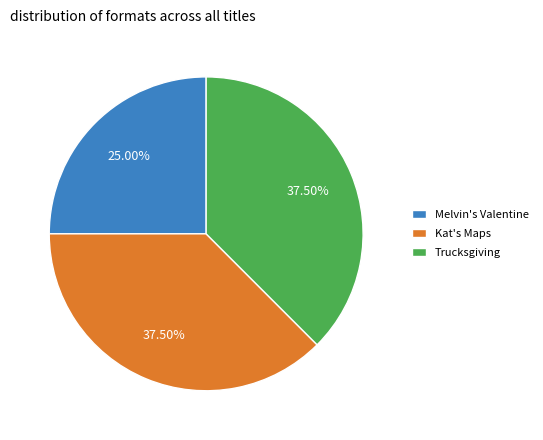

What is the smallest slice in the pie chart?

Melvin's Valentine